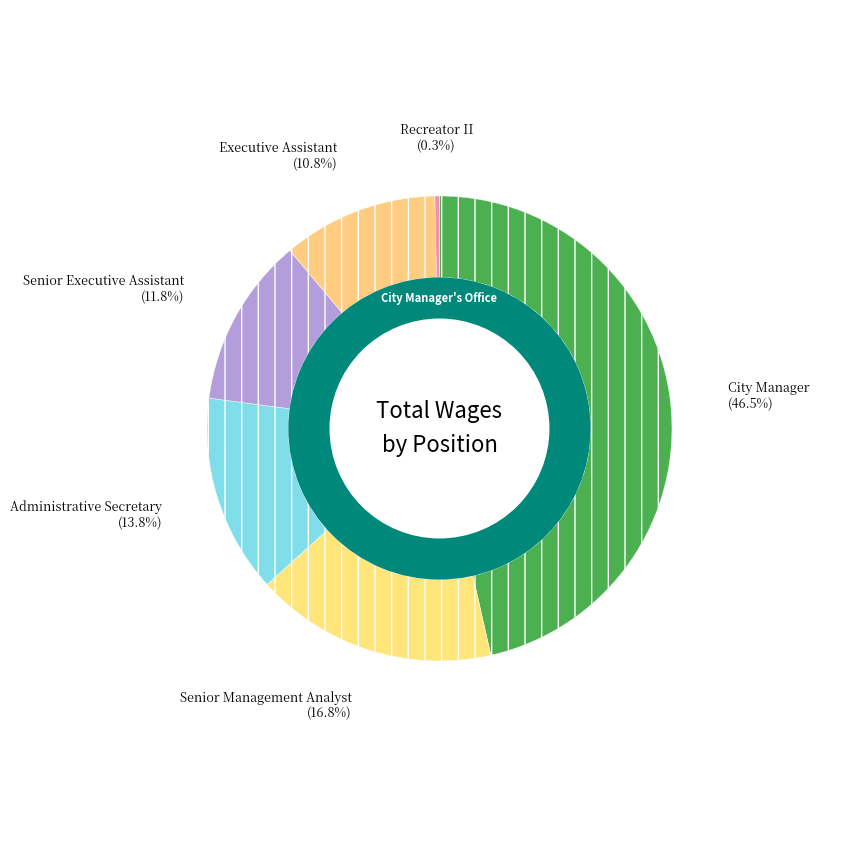

The Executive Assistant slice represents 1% of the pie. True or false?

False